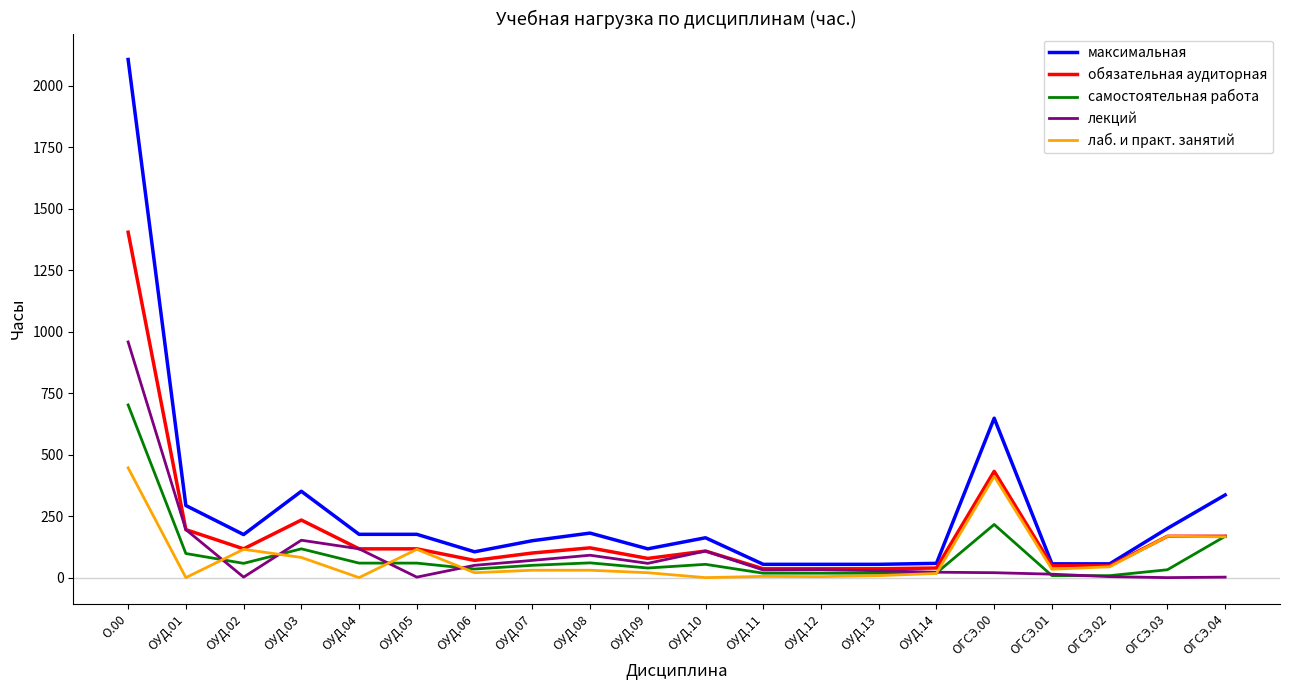

What is the sum of all самостоятельная работа values?

1836